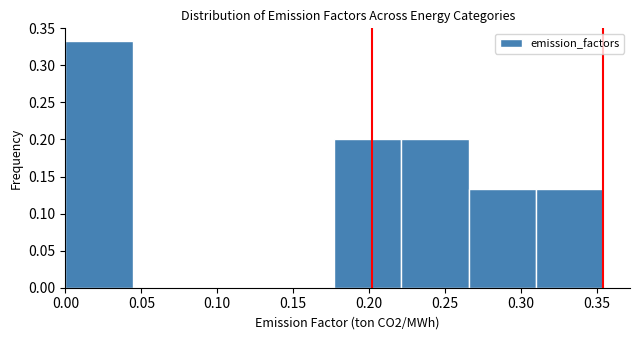

Reading left to right, transcribe this chart: for each bar, give the range it covers on the x-axis and its height. Neither the bar edges nor the heights are printed on the chart, so give them approximately, as read against the axes.

0.000 to 0.045: 0.335
0.045 to 0.090: 0
0.090 to 0.135: 0
0.135 to 0.175: 0
0.175 to 0.220: 0.200
0.220 to 0.265: 0.200
0.265 to 0.310: 0.135
0.310 to 0.355: 0.135